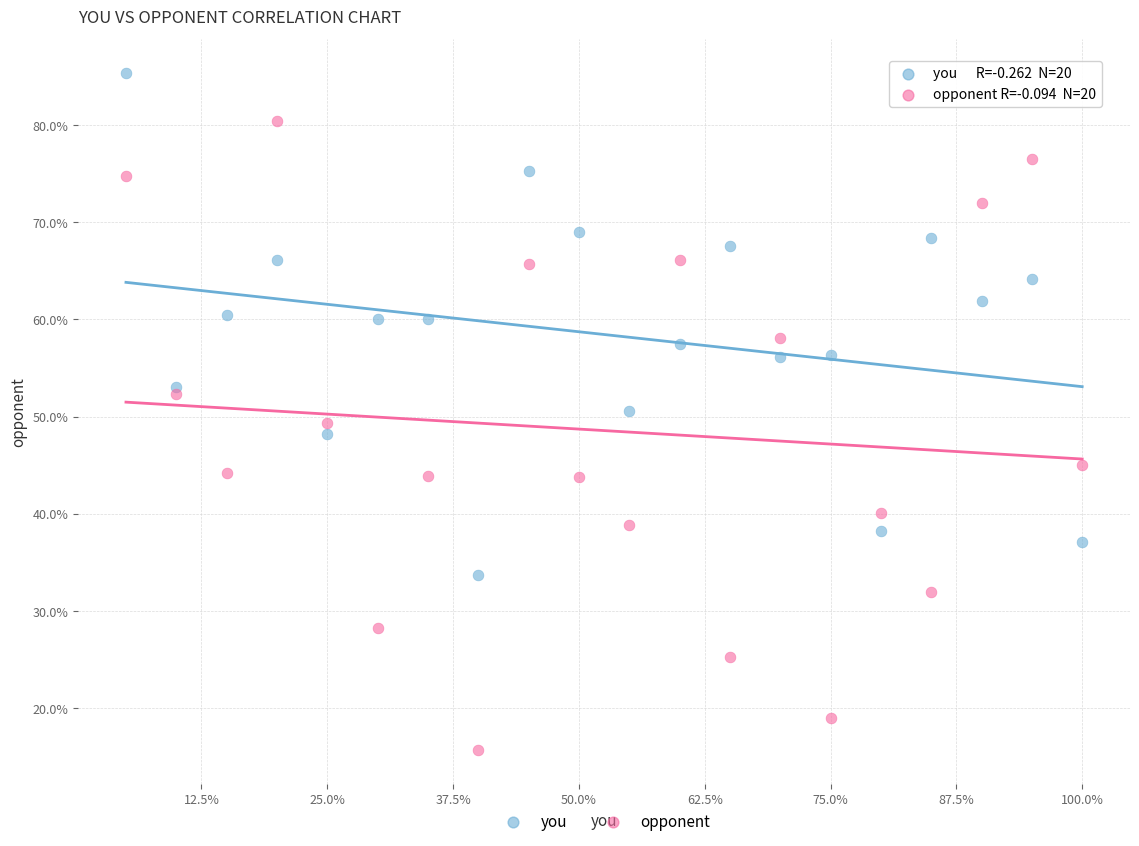

Which series reaches the maximum Y coordinate?

you